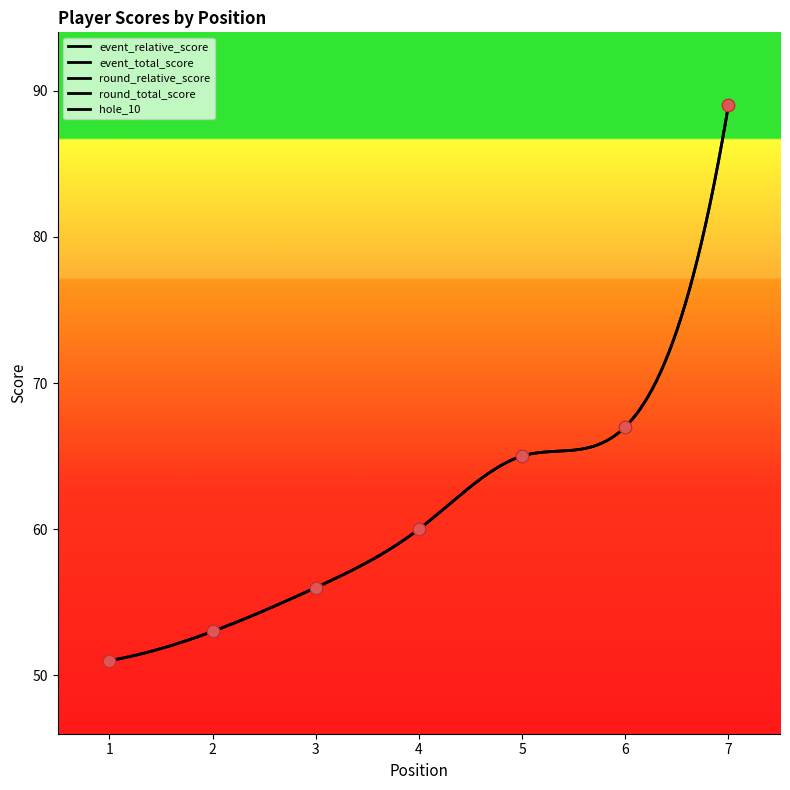

Which series has the largest total across all categories?

event_total_score